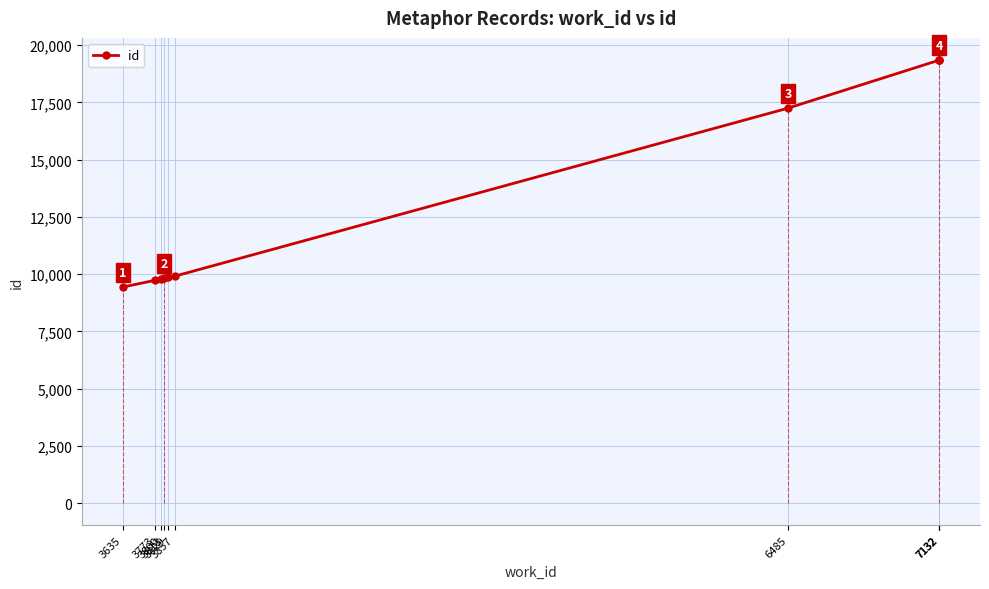

Reading left to right, transcribe all the data shown in this chart.

9434	9729	9795	9818	9861	9907	17252	19349	19352	19353